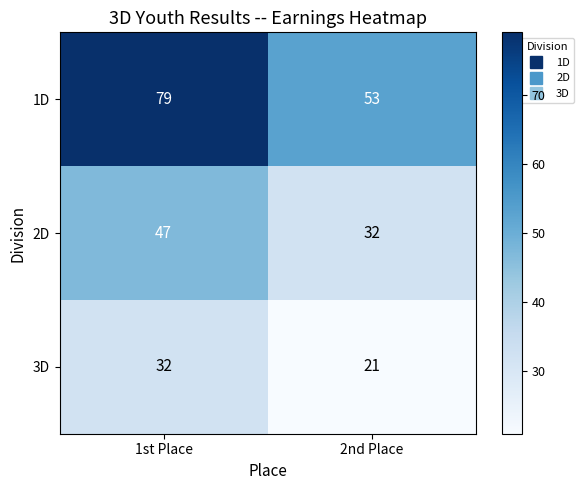

What is the difference between the highest and lowest values at 2nd Place?

32